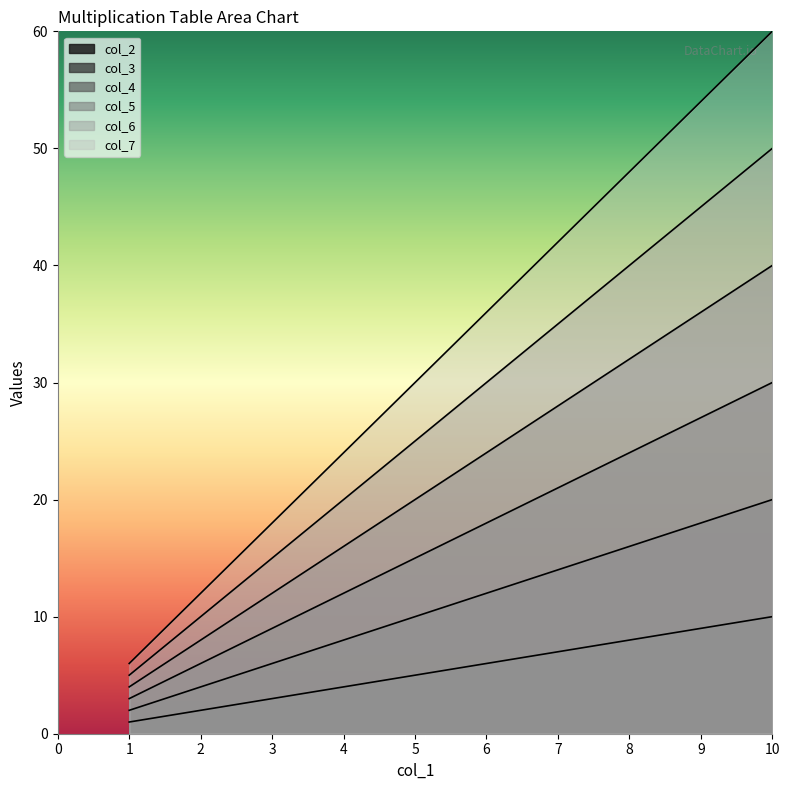

What is the minimum value shown in the chart?

1